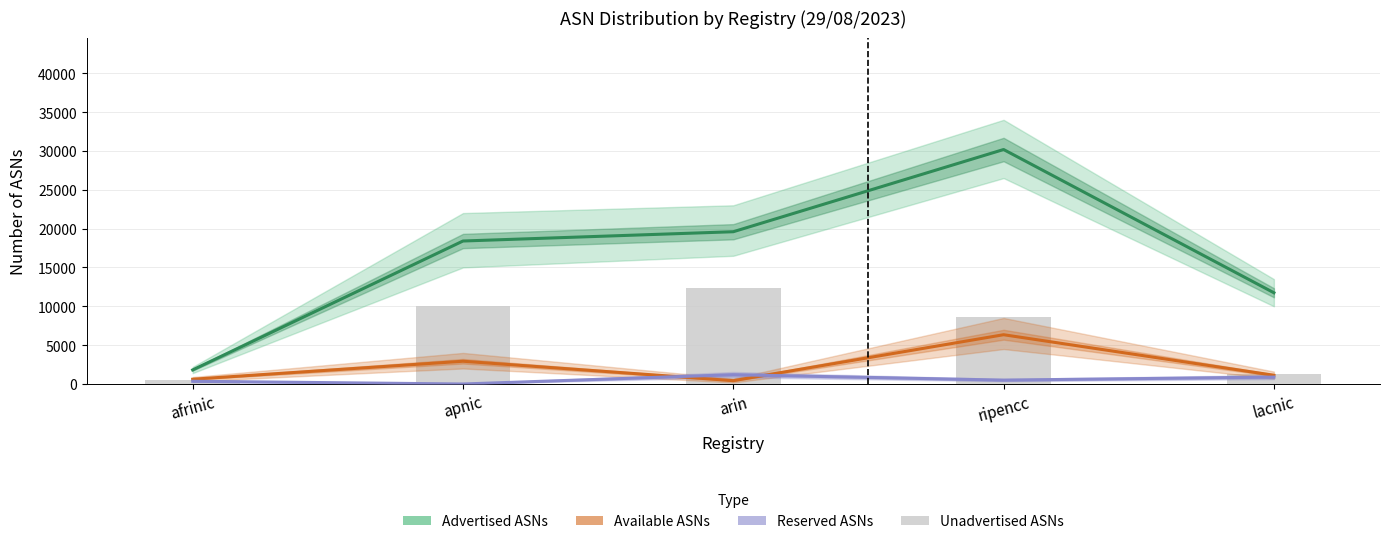

True or false: Advertised ASNs has a value of 6729 at lacnic.

False